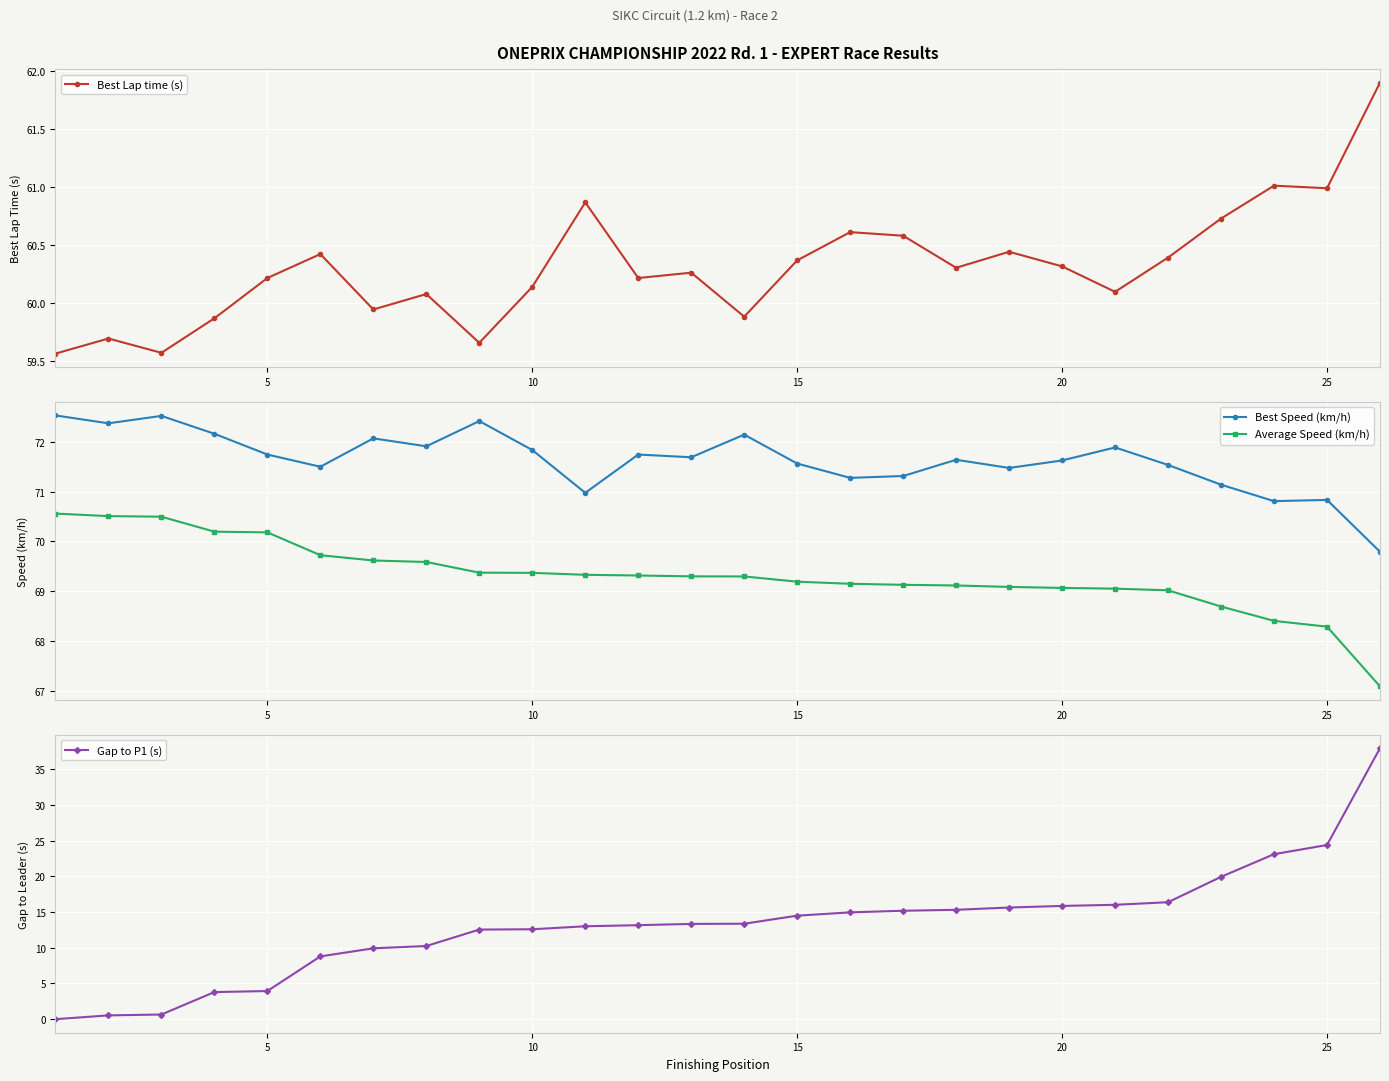

True or false: Best Speed (km/h) and Average Speed (km/h) intersect in this chart.

False